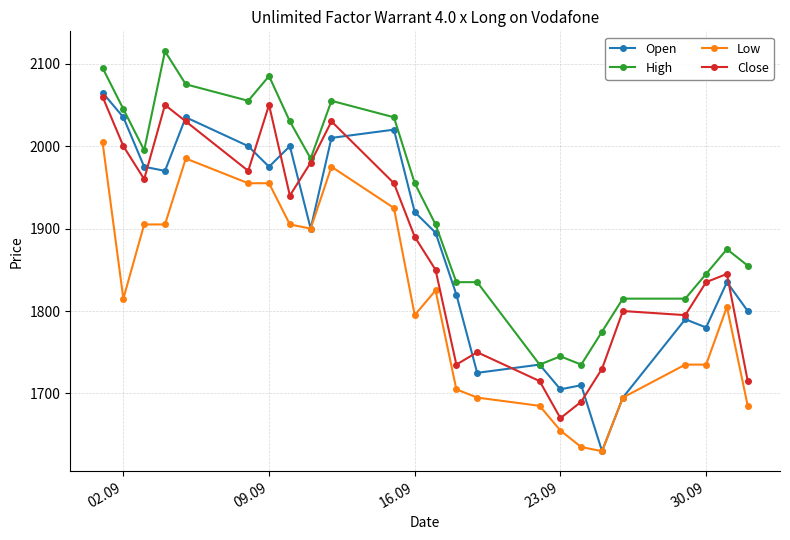

True or false: High and Low cross at least once.

False